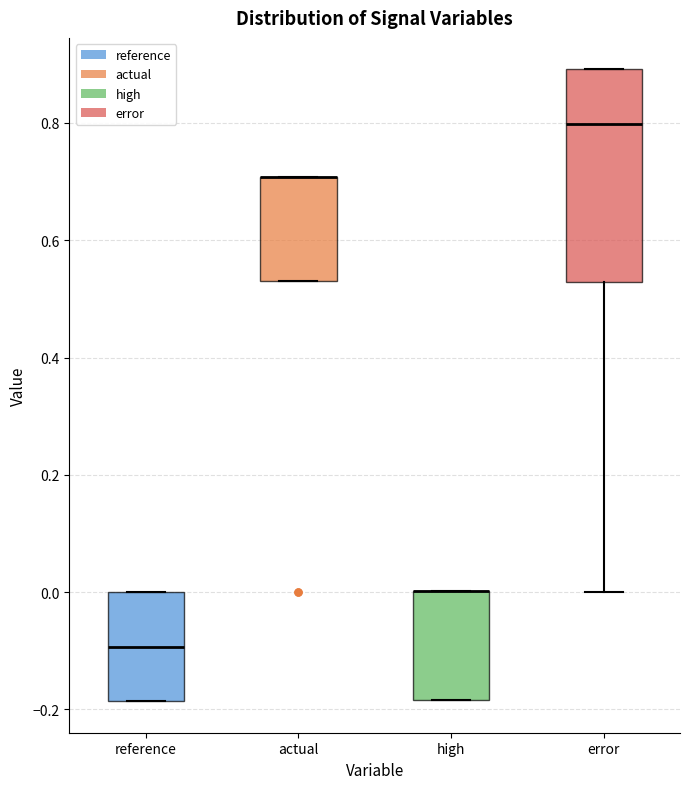

Reading left to right, read every box against the y-axis: the position of its median line, the range the box covers, and the ends of its whiskers. The values are not printed on the chart, so give them approximately, as read against the axis.

reference: median -0.10, box -0.18 to 0.00, whiskers -0.18 to 0.00
actual: median 0.70 (drawn on the box's upper edge), box 0.54 to 0.70, whiskers 0.54 to 0.70
high: median 0.00 (drawn on the box's upper edge), box -0.18 to 0.00, whiskers -0.18 to 0.00
error: median 0.80, box 0.52 to 0.90, whiskers 0.00 to 0.90